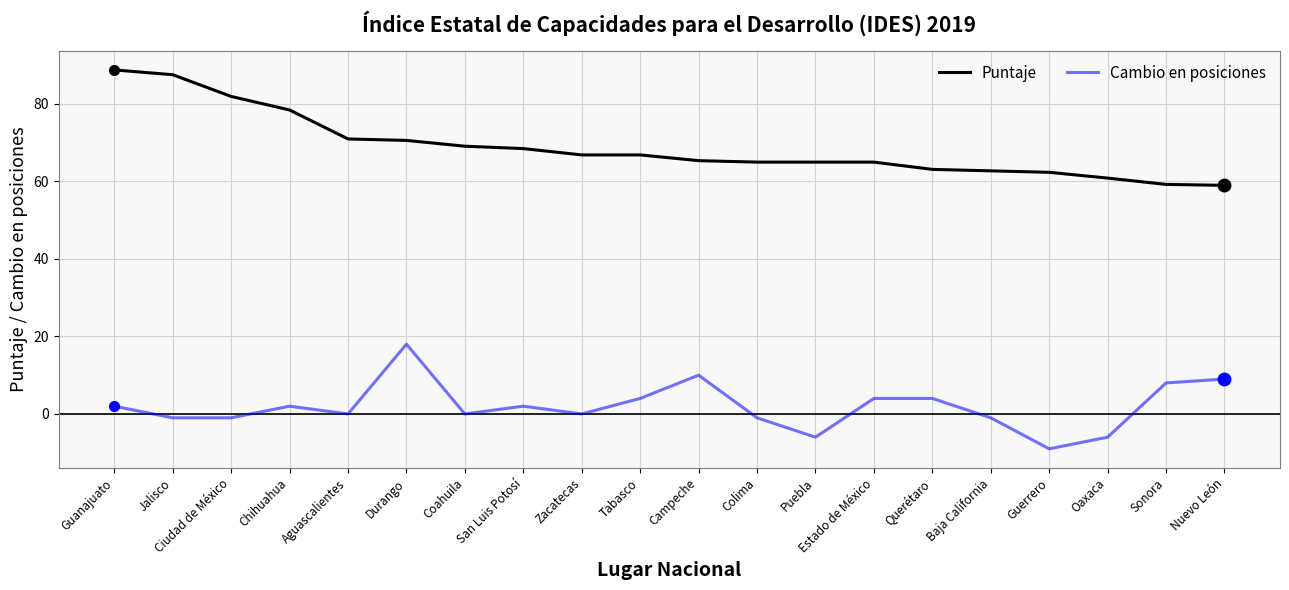

What is the spread (max minus min) of values at Zacatecas?

66.8